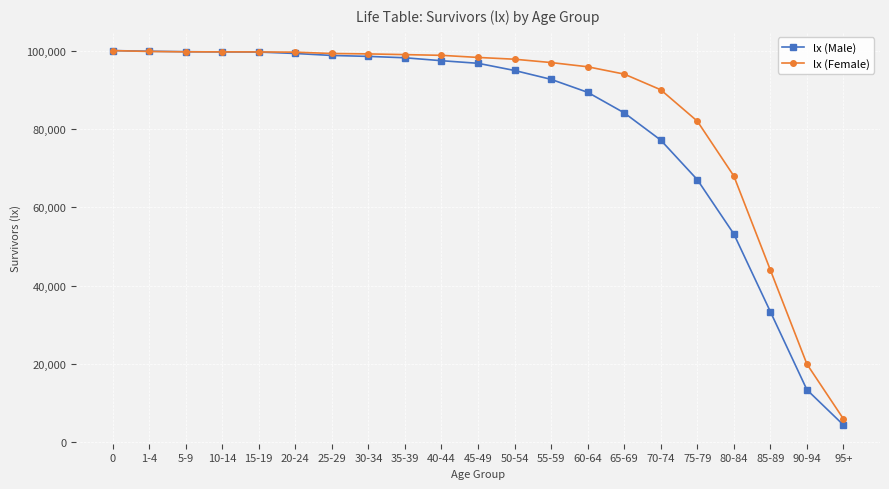

Rank the series by their average value, from highest to lowest.

lx (Female), lx (Male)